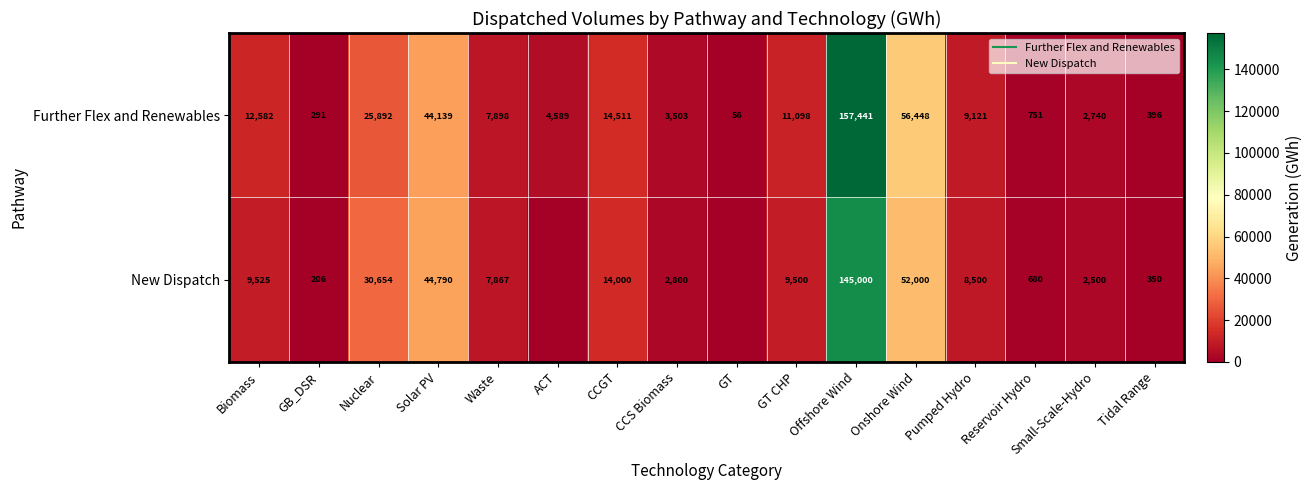

List the labels in order of New Dispatch value, smallest first.

ACT, GT, GB_DSR, Tidal Range, Reservoir Hydro, Small-Scale-Hydro, CCS Biomass, Waste, Pumped Hydro, GT CHP, Biomass, CCGT, Nuclear, Solar PV, Onshore Wind, Offshore Wind